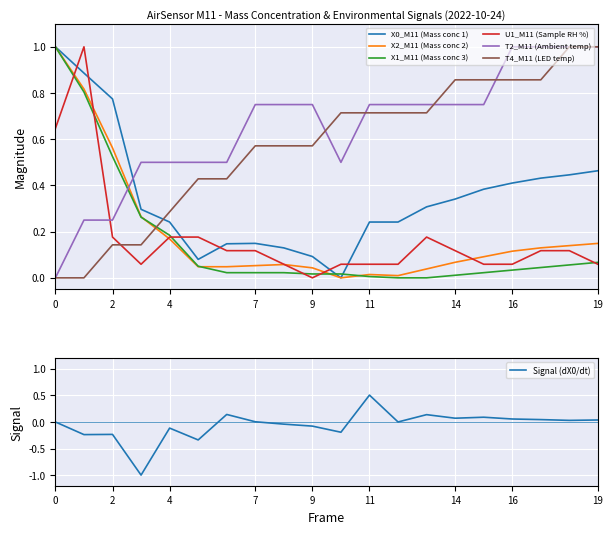

Which series has the largest total across all categories?

T2_M11 (Ambient temp)